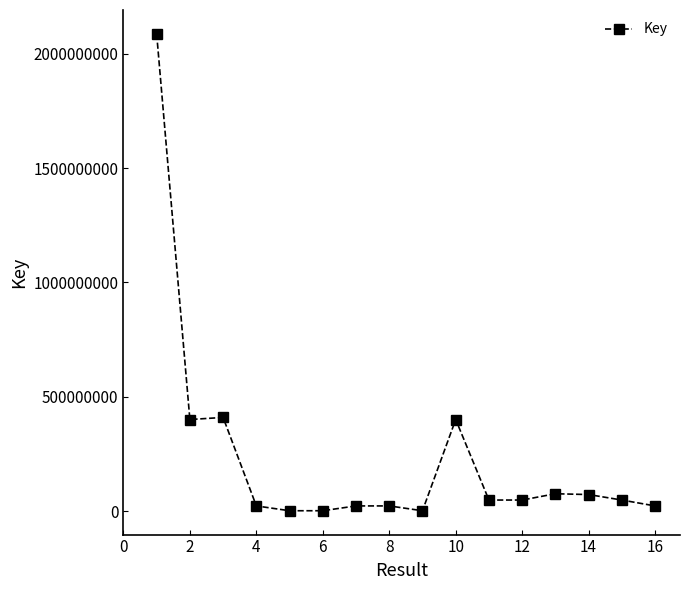

What is the difference between the second highest and second lowest values?

407977502